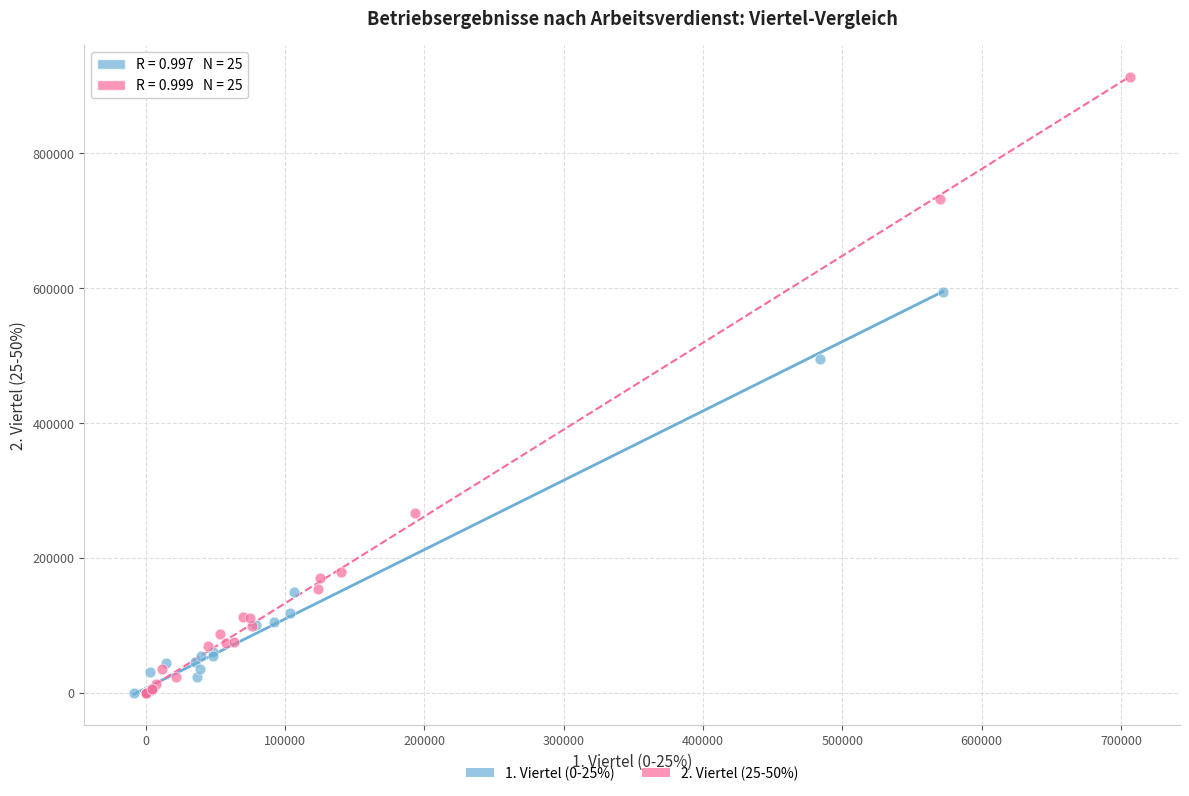

Which series reaches the maximum Y coordinate?

2. Viertel (25-50%)